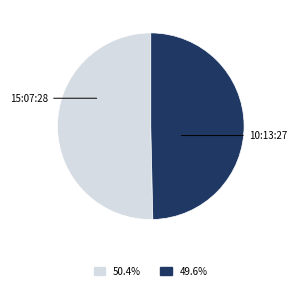

Is there a majority slice in this chart?

Yes